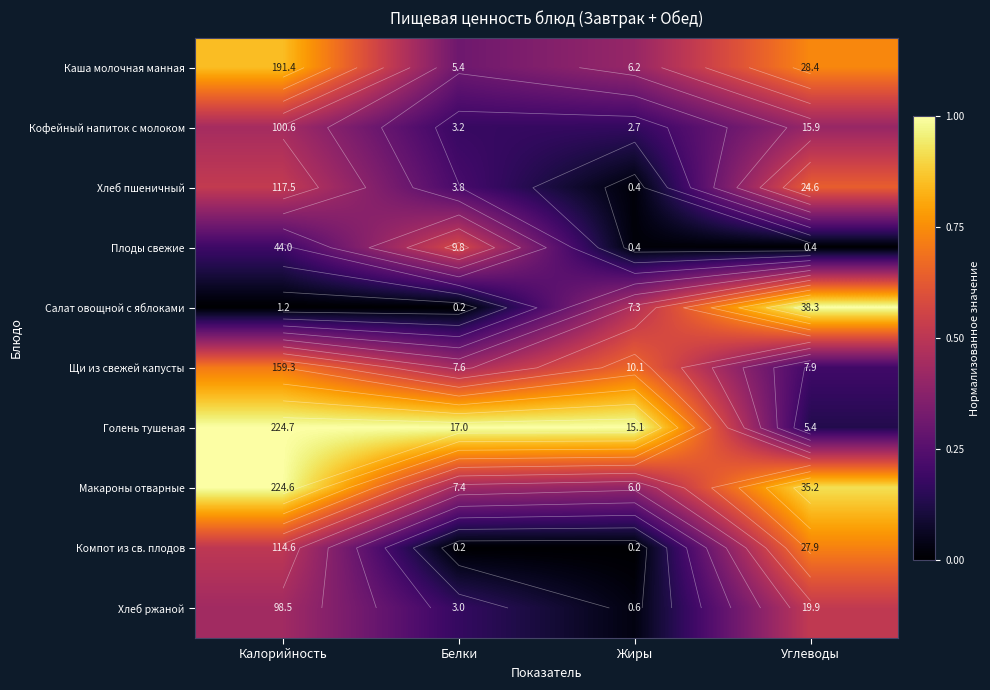

How many series are shown in this chart?

10